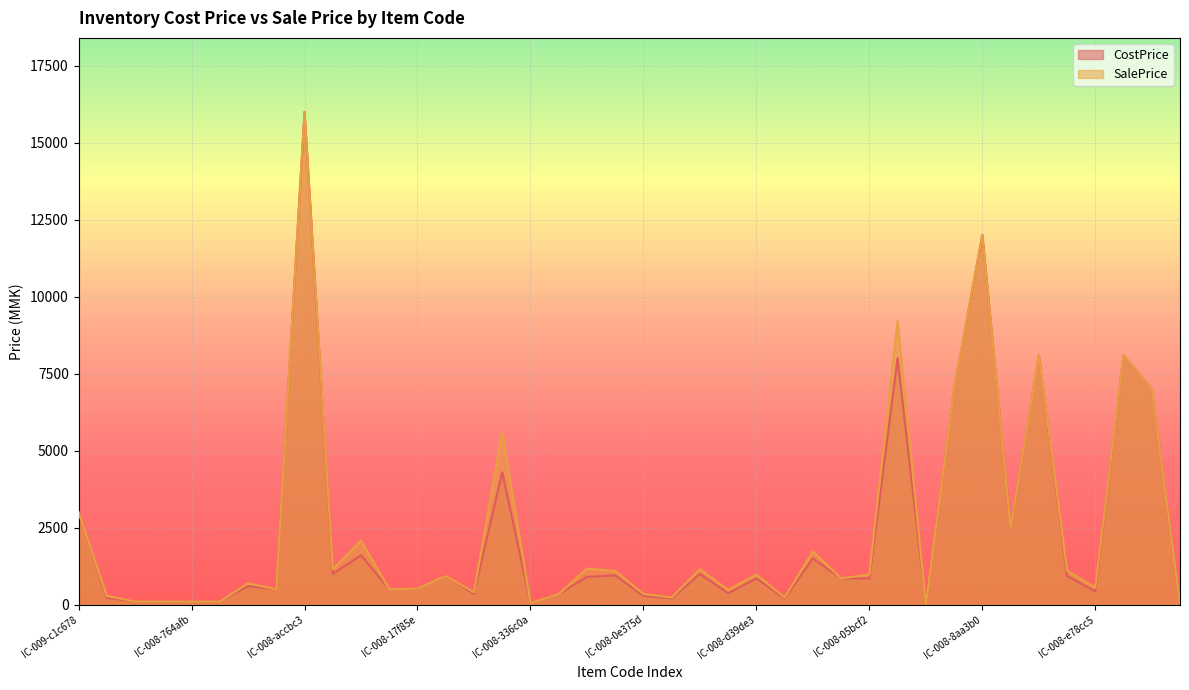

Reading right to left, transcribe all the data shown in this chart.

CostPrice: IC-008-b73afe=50	IC-012-4a452a=7000	IC-008-fadedb=8100	IC-008-e78cc5=425	IC-008-0b824a=931	IC-008-af4c66=8100	IC-008-602377=2500	IC-008-8aa3b0=12000	IC-008-b30836=7000	IC-008-e49a78=0	IC-008-cd699c=8000	IC-008-05bcf2=850	IC-008-ebae99=850	IC-008-cd8cd1=1500	IC-008-aa1aed=200	IC-008-d39de3=850	IC-008-5df2ed=367	IC-008-7b1dc0=1000	IC-008-ea7fdd=200	IC-008-0e375d=283	IC-008-9d1536=950	IC-008-440ca6=900	IC-008-7cc95e=340	IC-008-336c0a=50	IC-008-bf10e0=4300	IC-008-27a5f8=350	IC-008-552252=930	IC-008-17f85e=520	IC-008-998297=500	IC-008-e17e30=1600	IC-008-989642=1000	IC-008-accbc3=16000	IC-008-1f4977=500	IC-008-e20f8a=600	IC-008-505217=100	IC-008-764afb=100	IC-008-8dd228=100	IC-008-875367=100	IC-008-9640d6=216	IC-009-c1c678=3000
SalePrice: IC-008-b73afe=50	IC-012-4a452a=7000	IC-008-fadedb=8100	IC-008-e78cc5=553	IC-008-0b824a=1100	IC-008-af4c66=8100	IC-008-602377=2500	IC-008-8aa3b0=12000	IC-008-b30836=7000	IC-008-e49a78=0	IC-008-cd699c=9200	IC-008-05bcf2=975	IC-008-ebae99=850	IC-008-cd8cd1=1725	IC-008-aa1aed=230	IC-008-d39de3=975	IC-008-5df2ed=478	IC-008-7b1dc0=1150	IC-008-ea7fdd=230	IC-008-0e375d=350	IC-008-9d1536=1095	IC-008-440ca6=1170	IC-008-7cc95e=340	IC-008-336c0a=50	IC-008-bf10e0=5590	IC-008-27a5f8=400	IC-008-552252=930	IC-008-17f85e=520	IC-008-998297=500	IC-008-e17e30=2080	IC-008-989642=1150	IC-008-accbc3=16000	IC-008-1f4977=500	IC-008-e20f8a=690	IC-008-505217=100	IC-008-764afb=100	IC-008-8dd228=100	IC-008-875367=100	IC-008-9640d6=281	IC-009-c1c678=3000